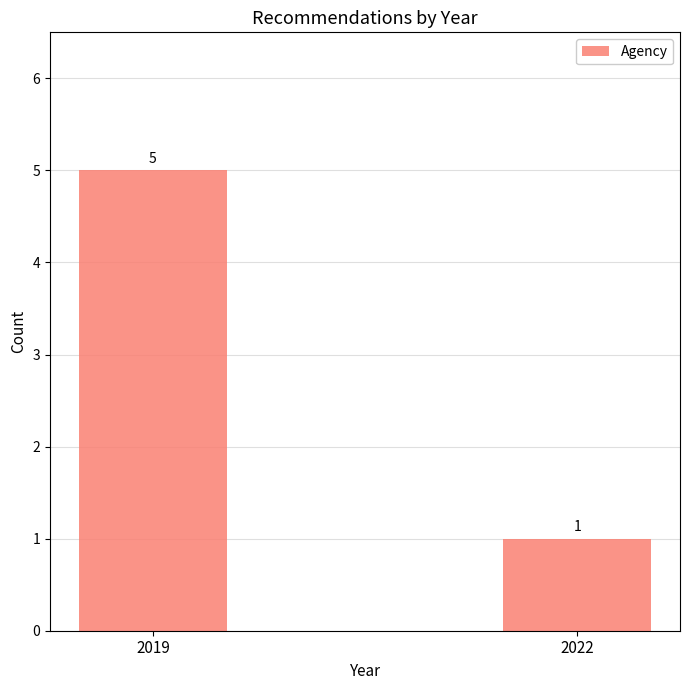

Count the number of data series in this chart.

1